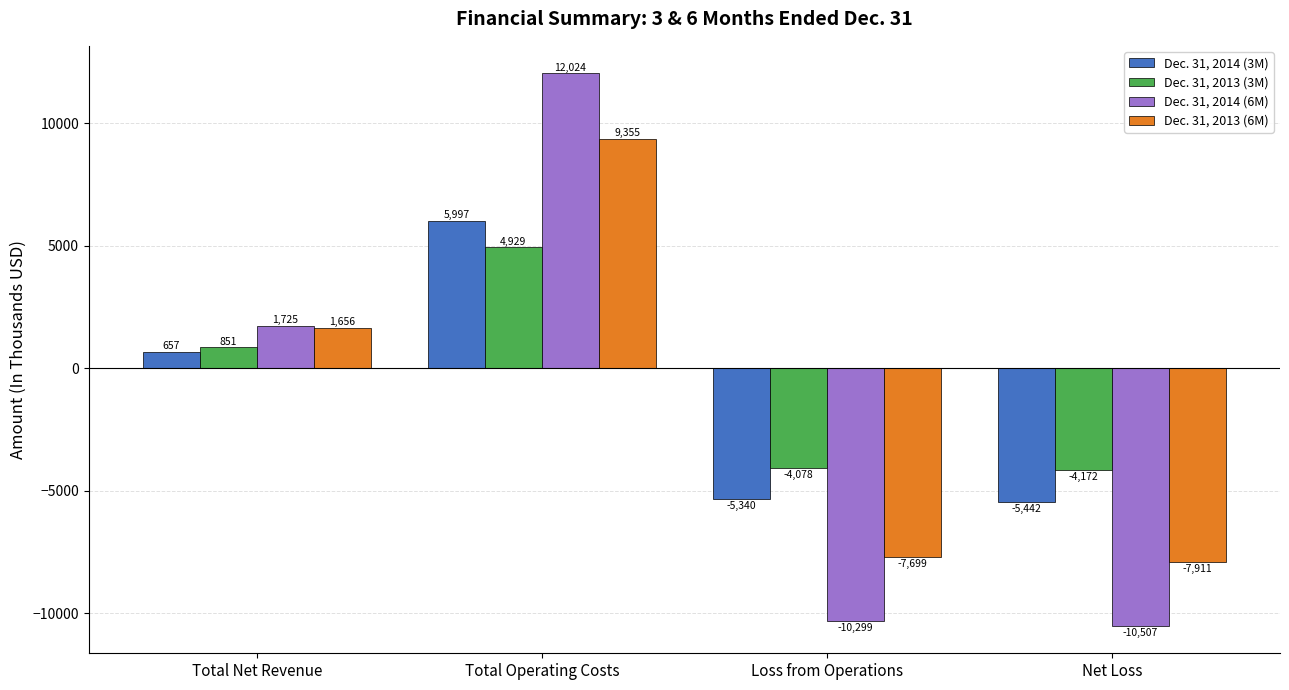

What is the minimum value shown in the chart?

-10507